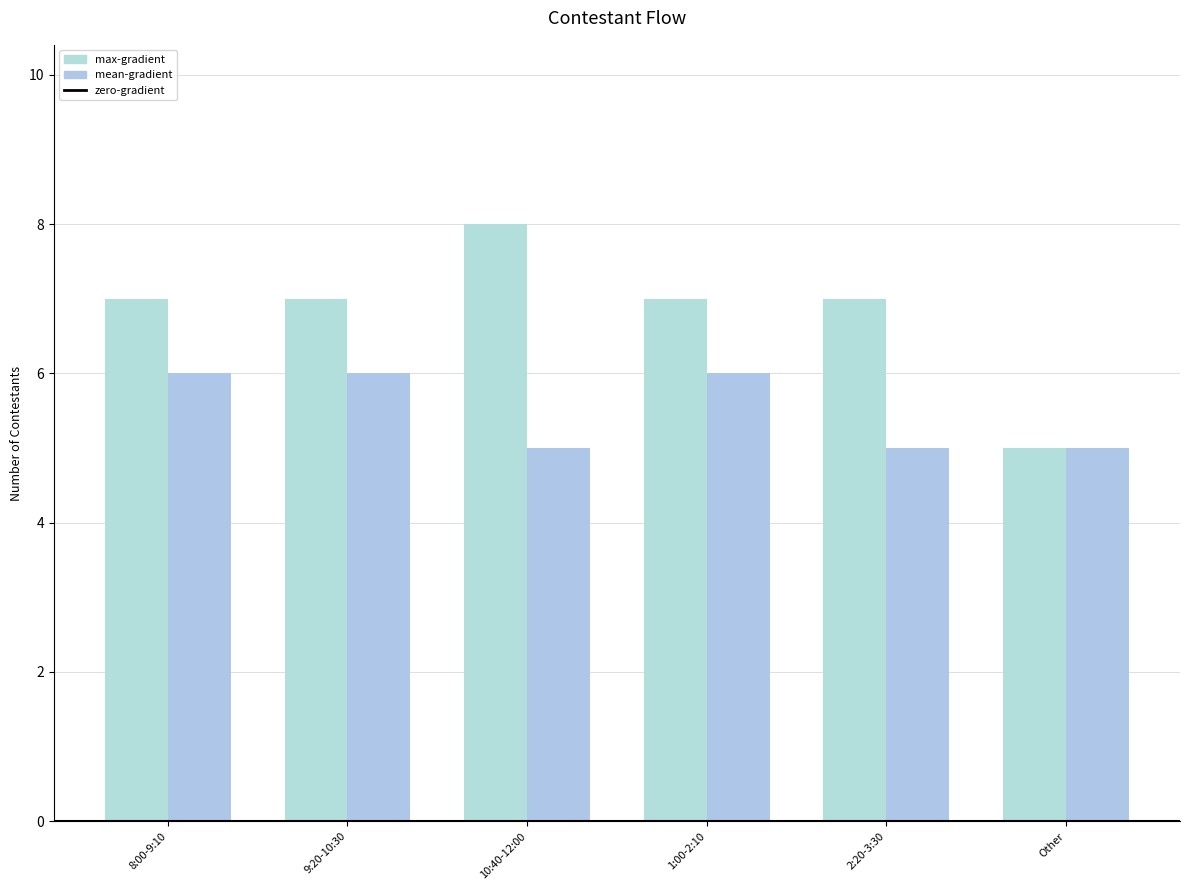

At which category does the chart reach its peak across all series?

10:40-12:00